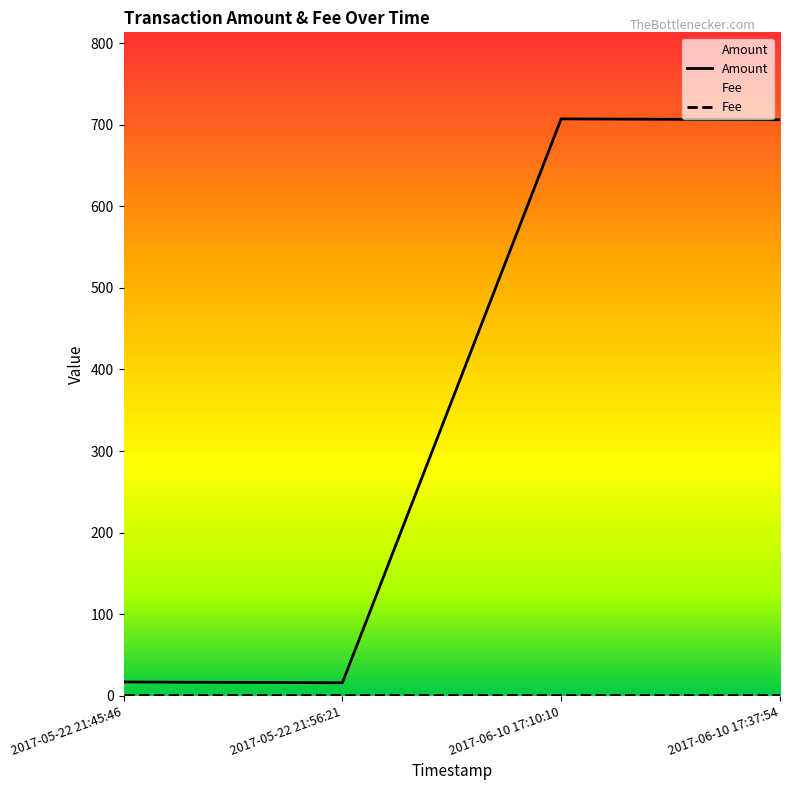

The value at 2017-06-10 17:37:54 is 192.7. True or false?

False